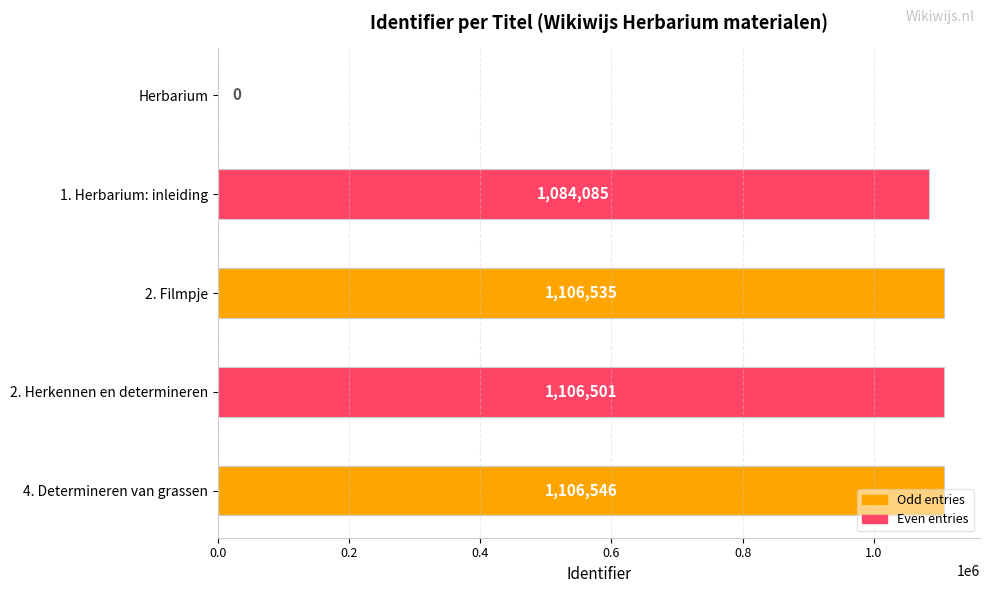

What is the ratio of the value at 2. Filmpje to the value at 2. Herkennen en determineren?

1.0